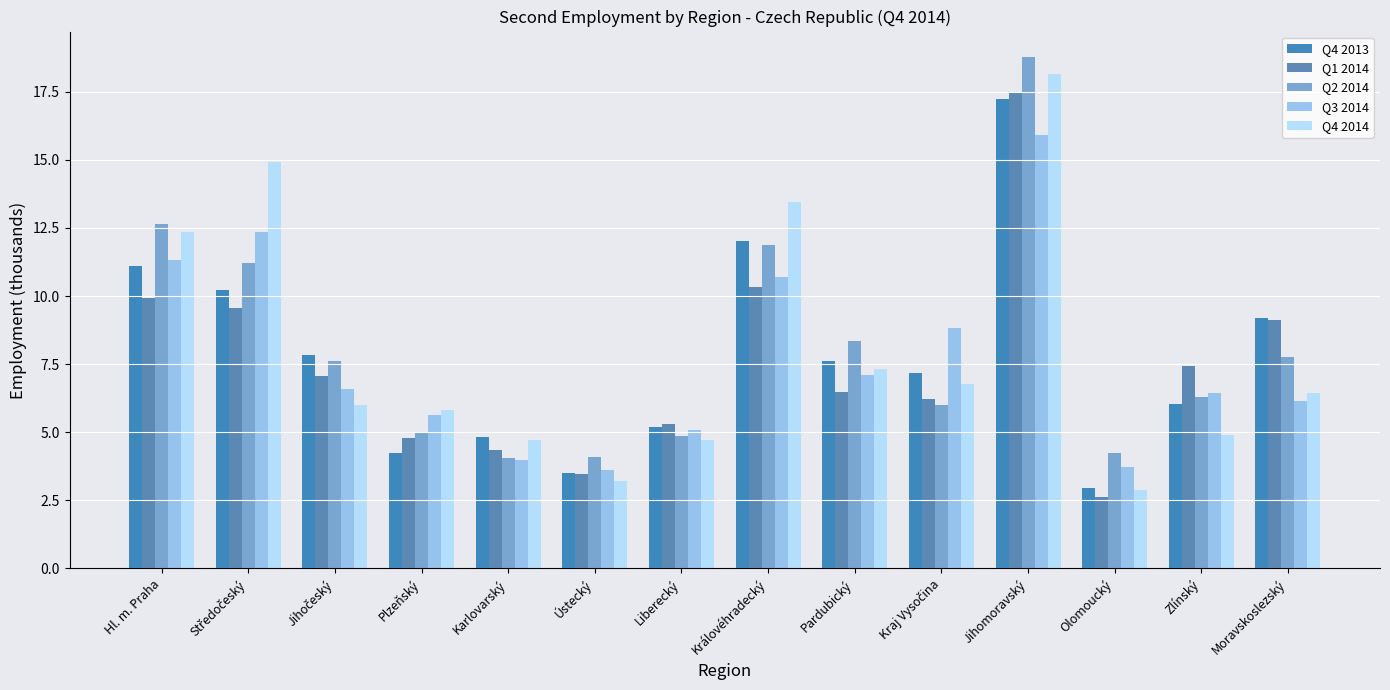

The value of Q2 2014 at Plzeňský is 5.0. True or false?

True